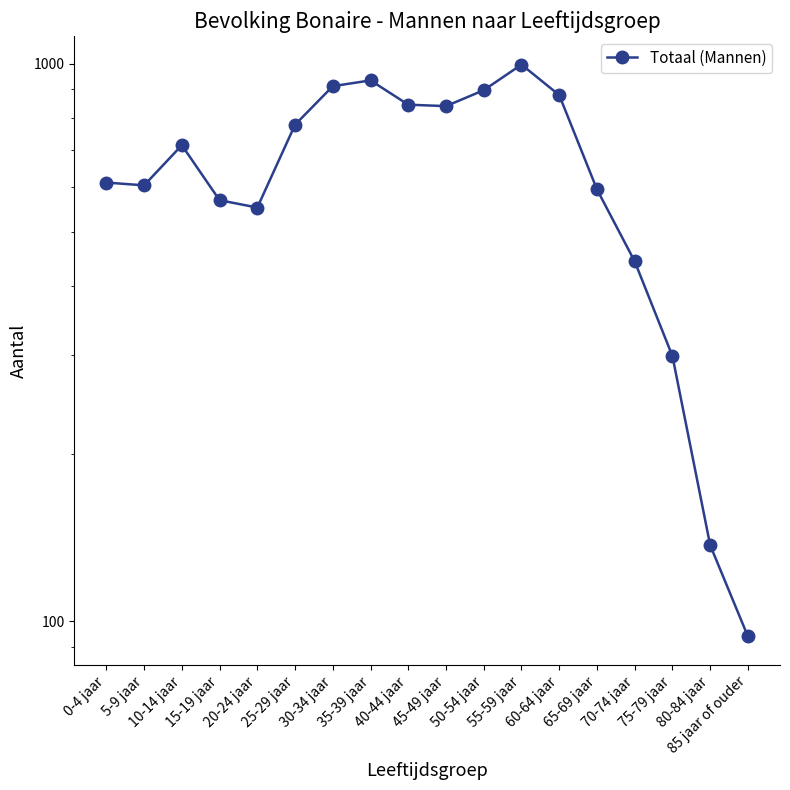

What is the difference between the maximum and minimum values?

902